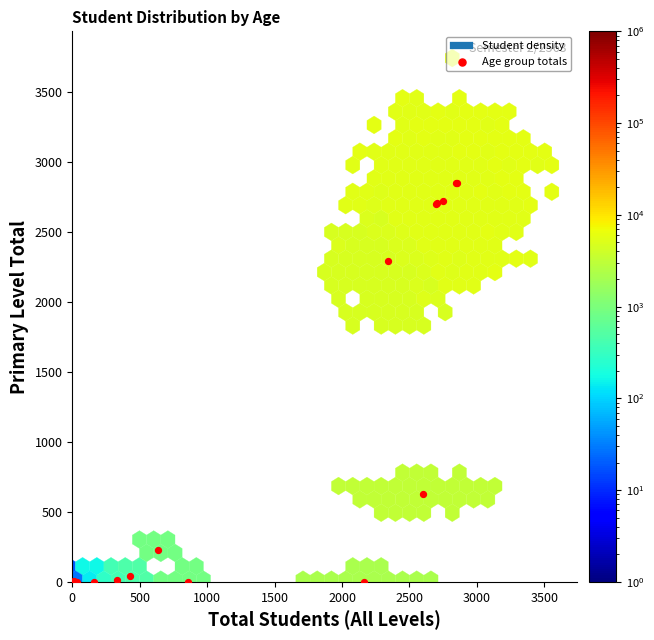

What Y value in the scatter plot is closest to 1424?

625